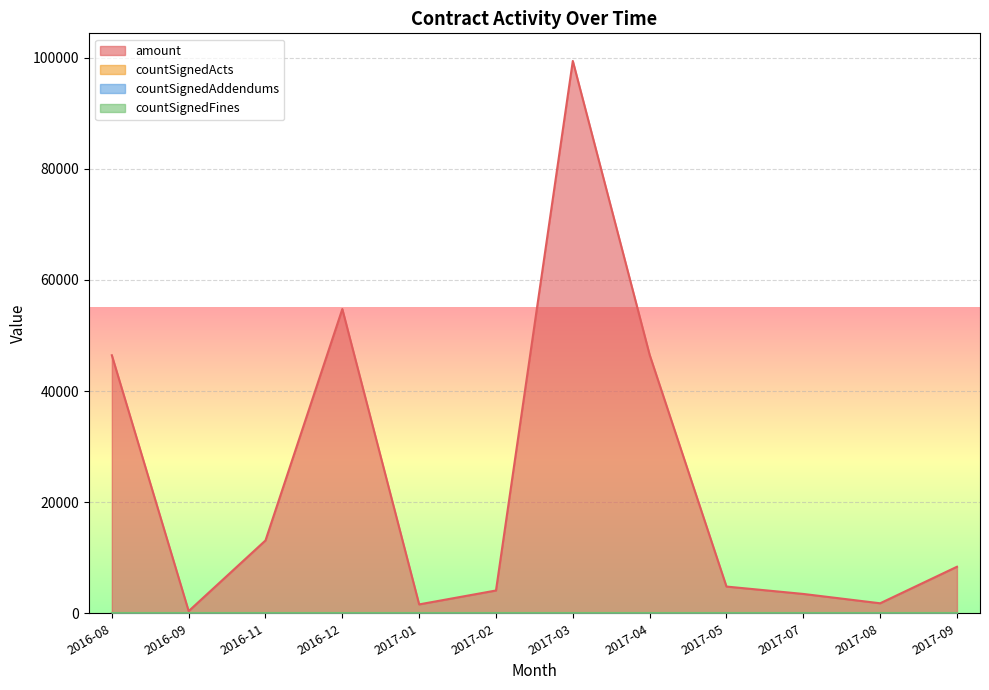

How many values in countSignedAddendums are above zero?

2